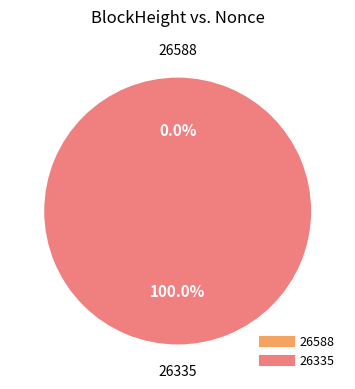

Does 26588 account for over 50% of the chart?

No